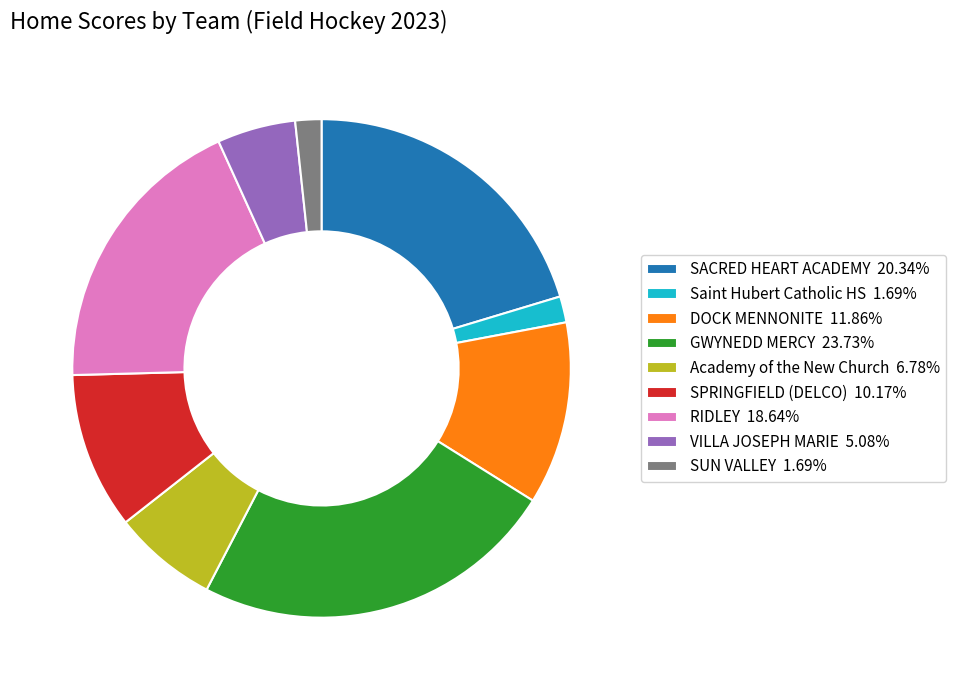

Approximately how many times larger is the value at SACRED HEART ACADEMY 20.34% compared to VILLA JOSEPH MARIE 5.08%?

4.0